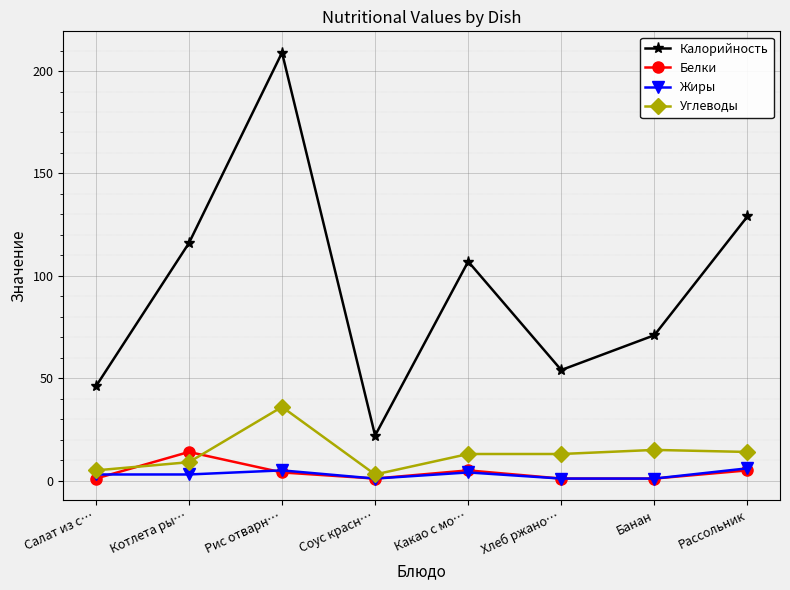

Is it true that Жиры equals 5 at Рис отварн…?

True